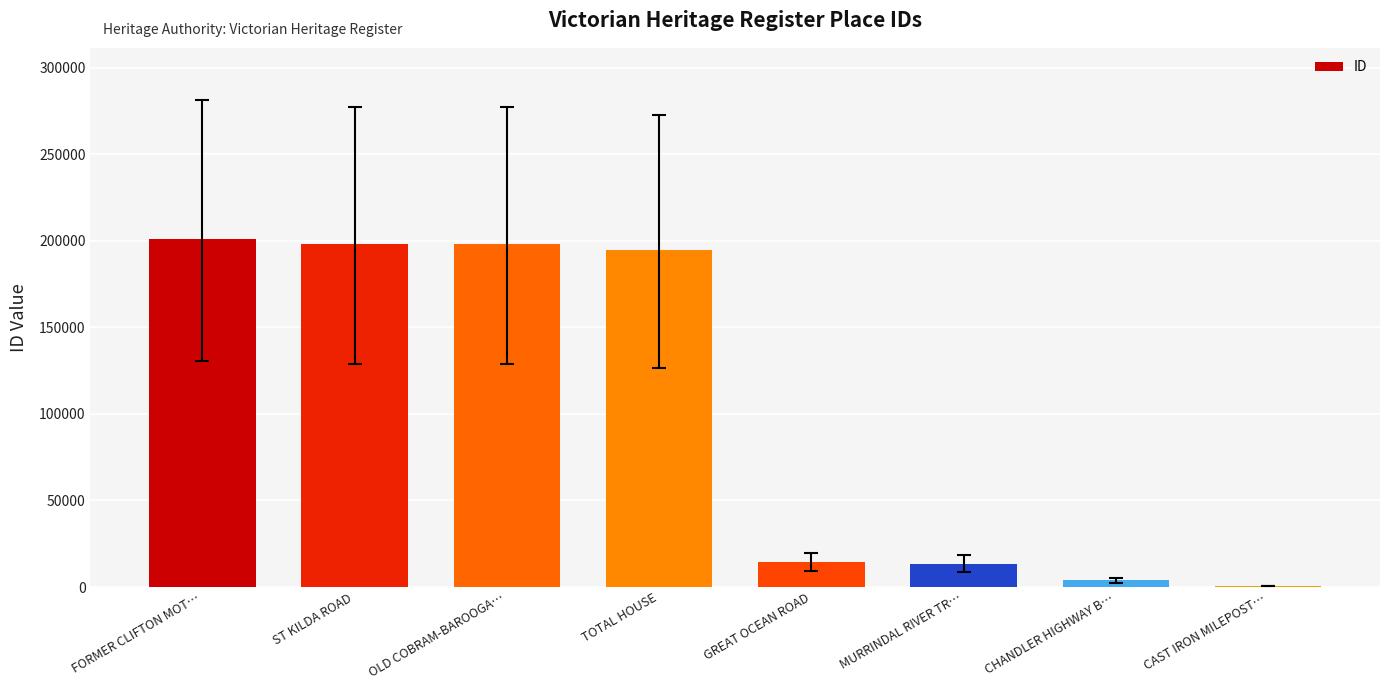

At which label does the data first exceed 194652?

FORMER CLIFTON MOT…